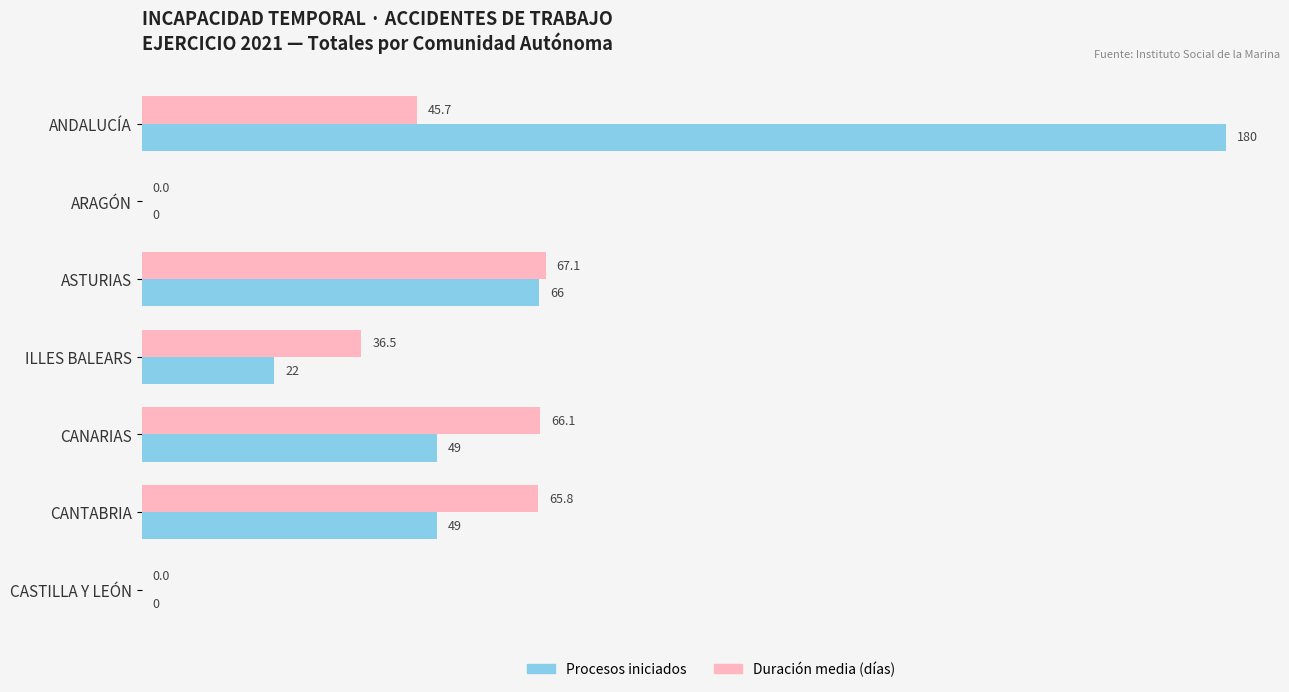

The Duración media (días) series shows 87.9 at CANTABRIA. True or false?

False